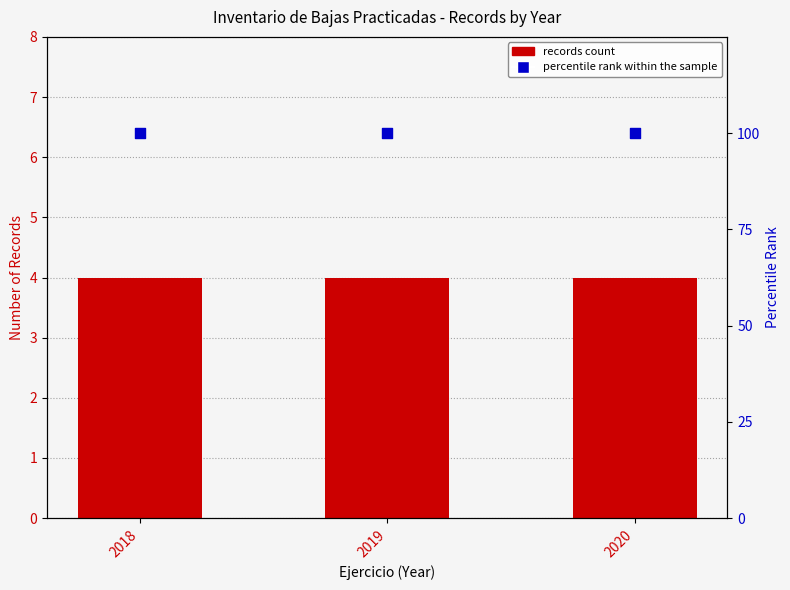

Which series has the largest total across all categories?

percentile rank within the sample